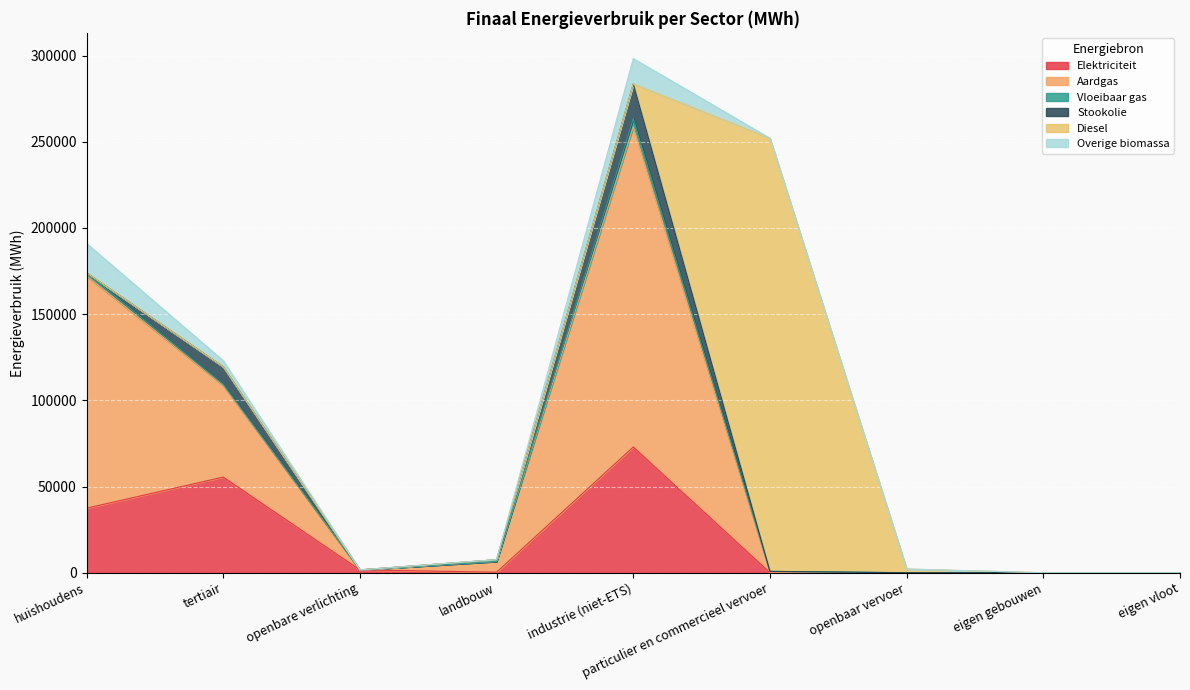

Reading left to right, what are all the values shown in this chart?

Elektriciteit: 37414.7	55470.1	1642.2	289.8	72920.9	14.0	0.0	0.0	0.0
Aardgas: 134820.2	53261.4	0.0	6261.4	185776.5	22.9	0.0	0.0	0.0
Vloeibaar gas: 1754.4	570.4	0.0	3.7	4721.6	737.1	0.0	0.0	0.0
Stookolie: 0.0	10170.7	0.0	999.8	20157.4	0.0	0.0	0.0	0.0
Diesel: 0.0	0.0	0.0	0.0	0.0	251269.0	2137.6	0.0	0.0
Overige biomassa: 17052.1	3552.9	0.0	0.0	14718.5	0.0	0.0	0.0	0.0